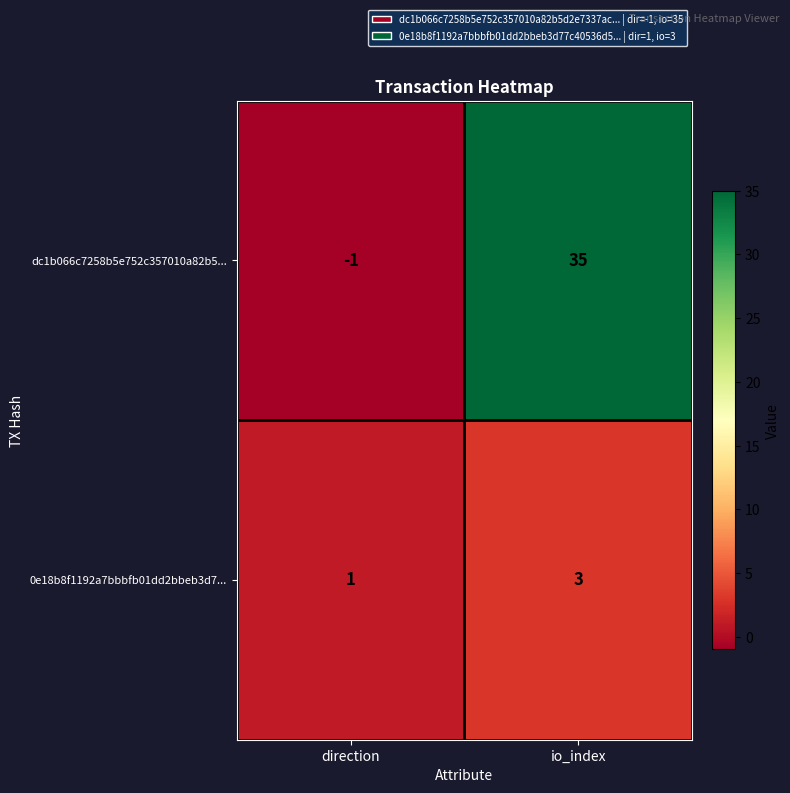

Reading right to left, what are all the values shown in this chart?

dc1b066c7258b5e752c357010a82b5...: io_index=35	direction=-1
0e18b8f1192a7bbbfb01dd2bbeb3d7...: io_index=3	direction=1